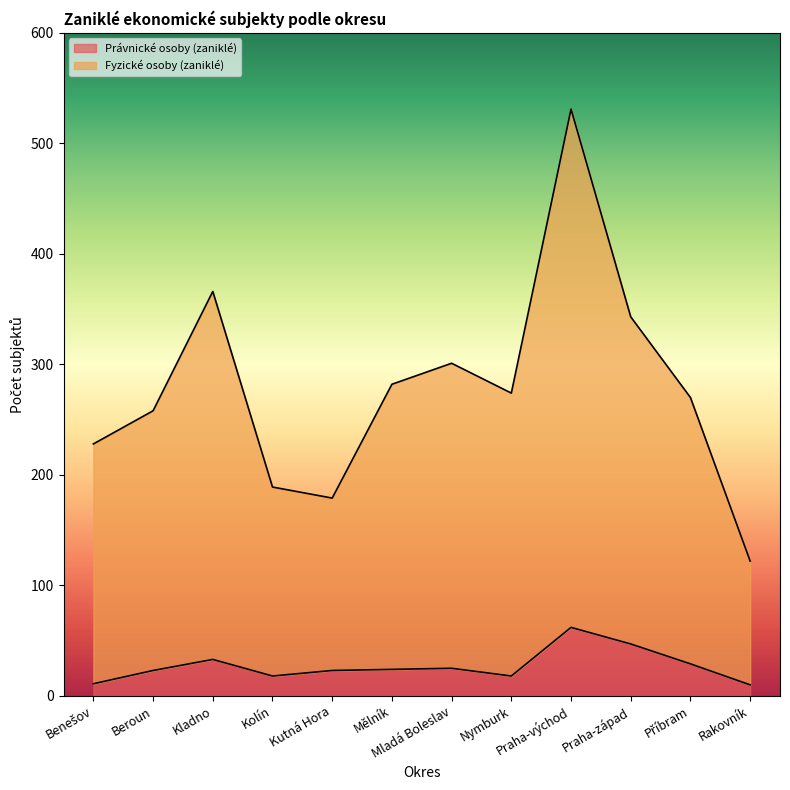

List the labels in order of Fyzické osoby (zaniklé) value, largest first.

Praha-východ, Kladno, Praha-západ, Mladá Boleslav, Mělník, Nymburk, Příbram, Beroun, Benešov, Kolín, Kutná Hora, Rakovník